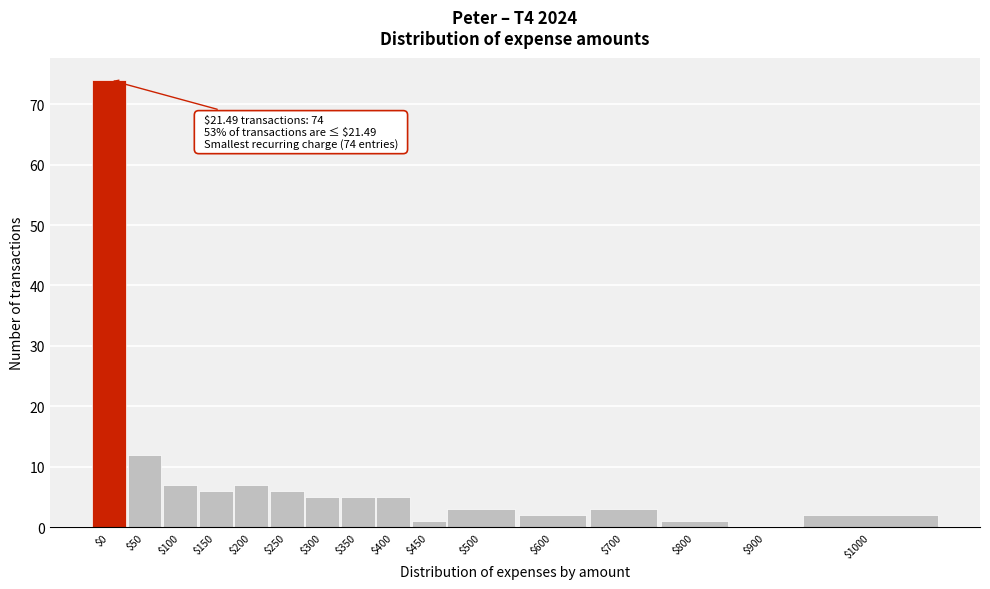

What is the sum of all values?

139